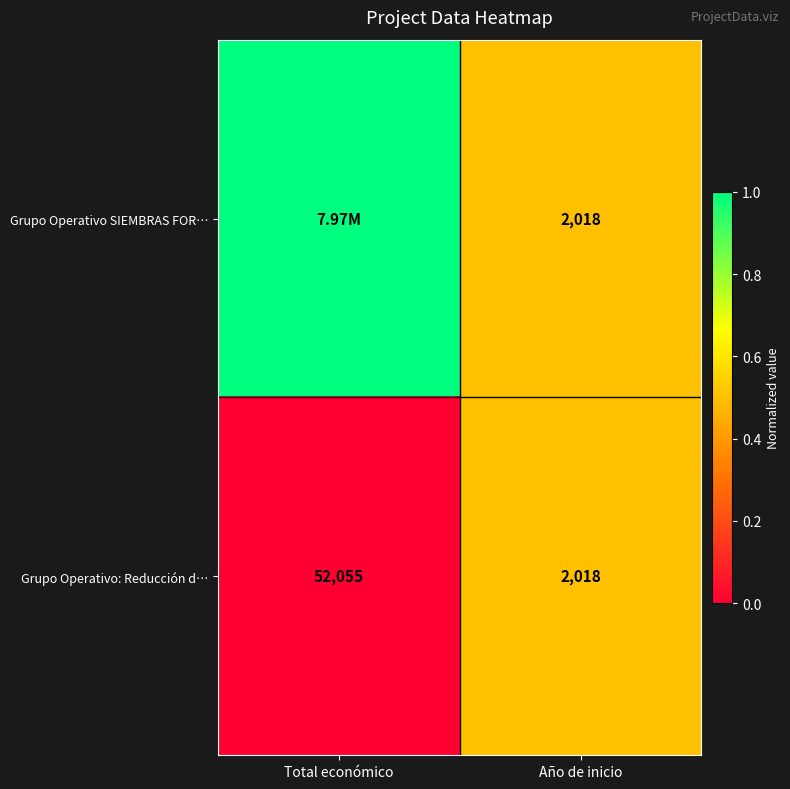

At which label does Grupo Operativo: Reducción d… reach its peak?

Total económico